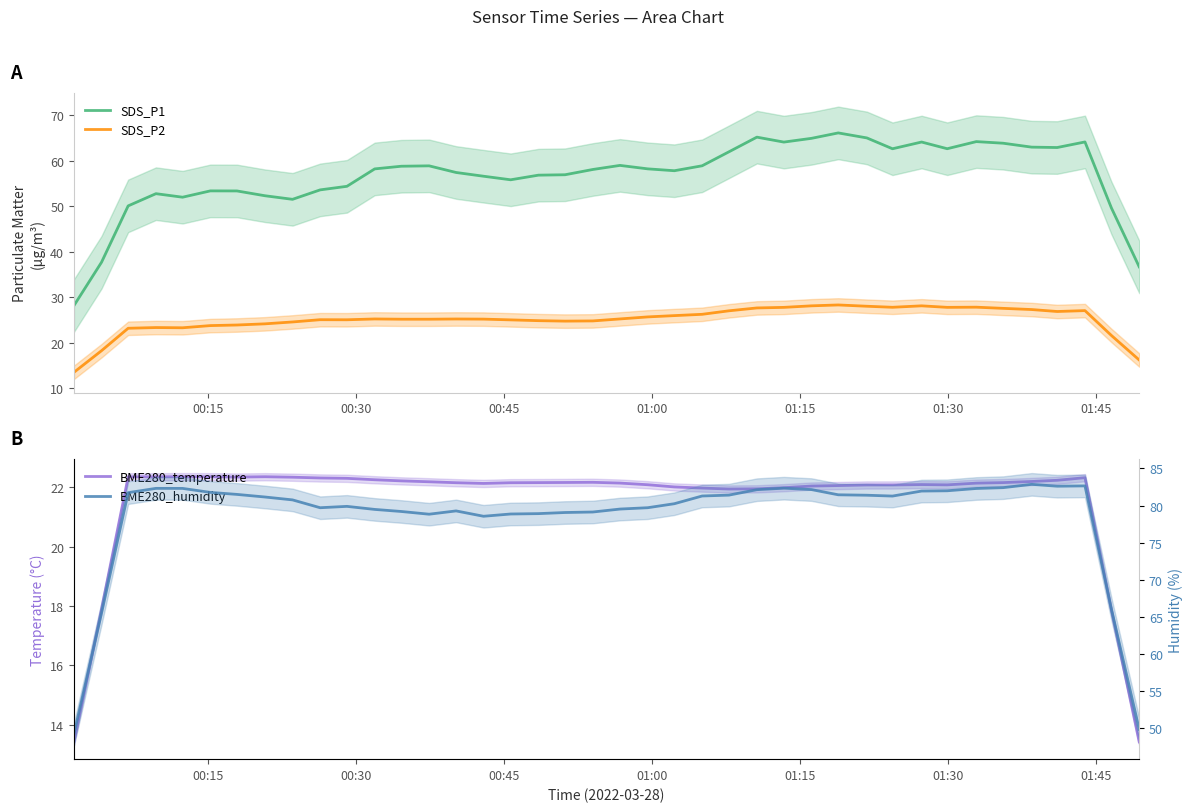

Is this an area chart (filled region under the line)?

No